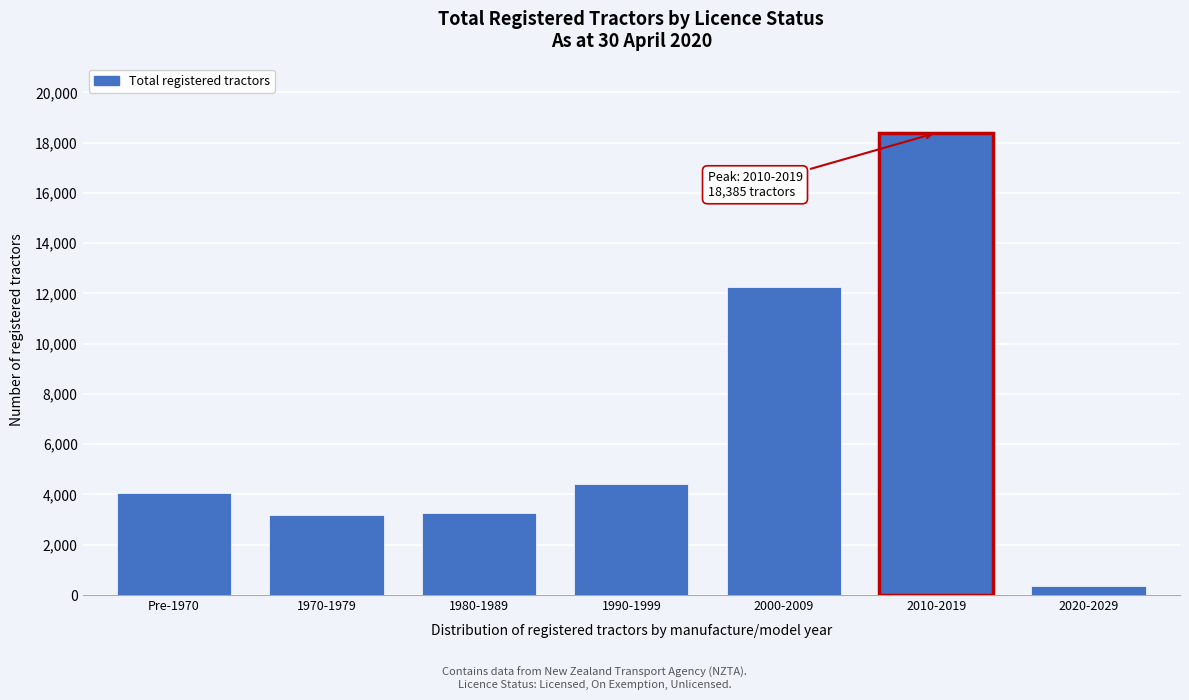

Reading left to right, extract all data points from this chart.

Pre-1970=4075	1970-1979=3170	1980-1989=3270	1990-1999=4423	2000-2009=12257	2010-2019=18385	2020-2029=344